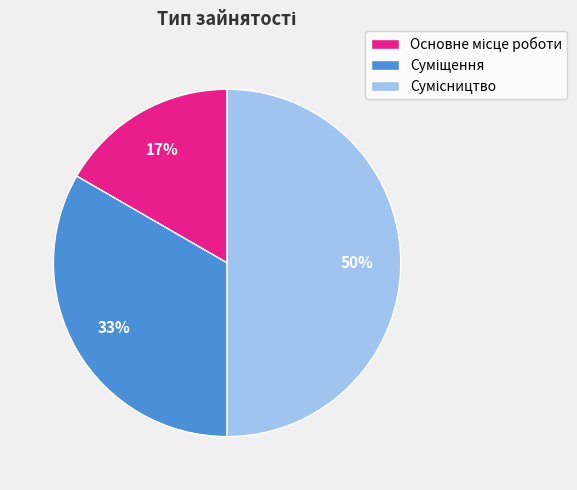

To the nearest percent, what is the difference between the largest and smallest slice percentages?

33%